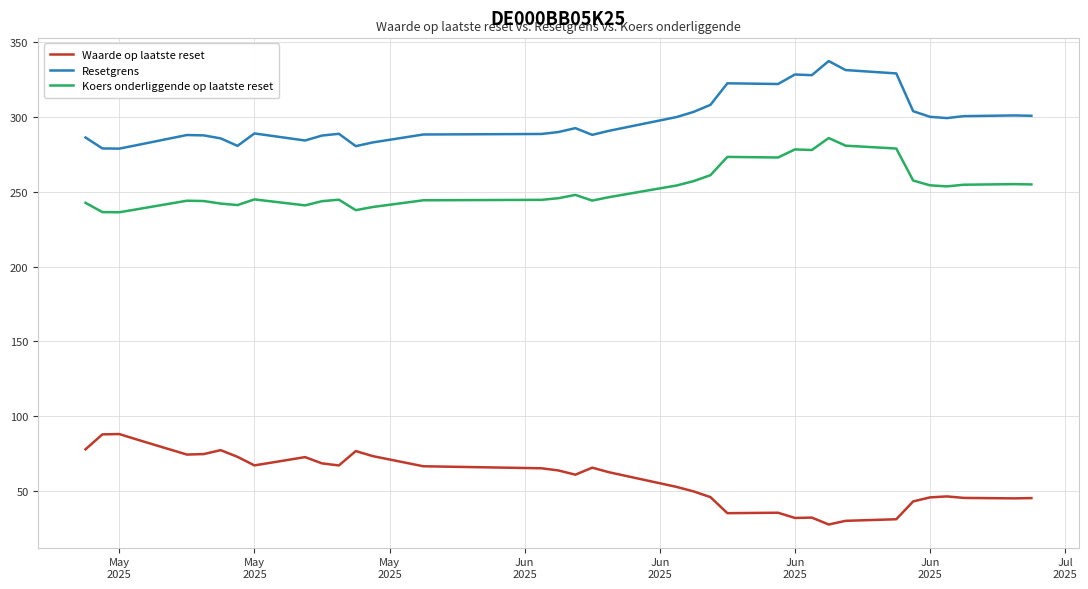

Which series has the largest total across all categories?

Resetgrens